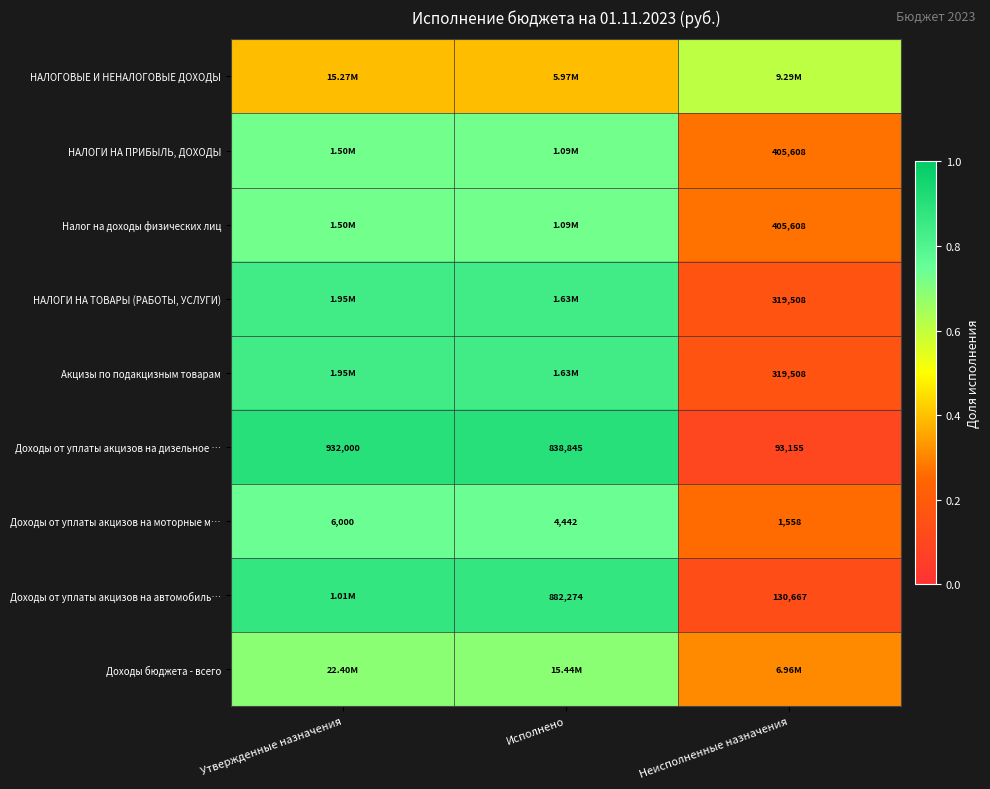

Is the value of Доходы от уплаты акцизов на автомобиль… at Исполнено greater than the value of Доходы от уплаты акцизов на моторные м… at Неисполненные назначения?

Yes